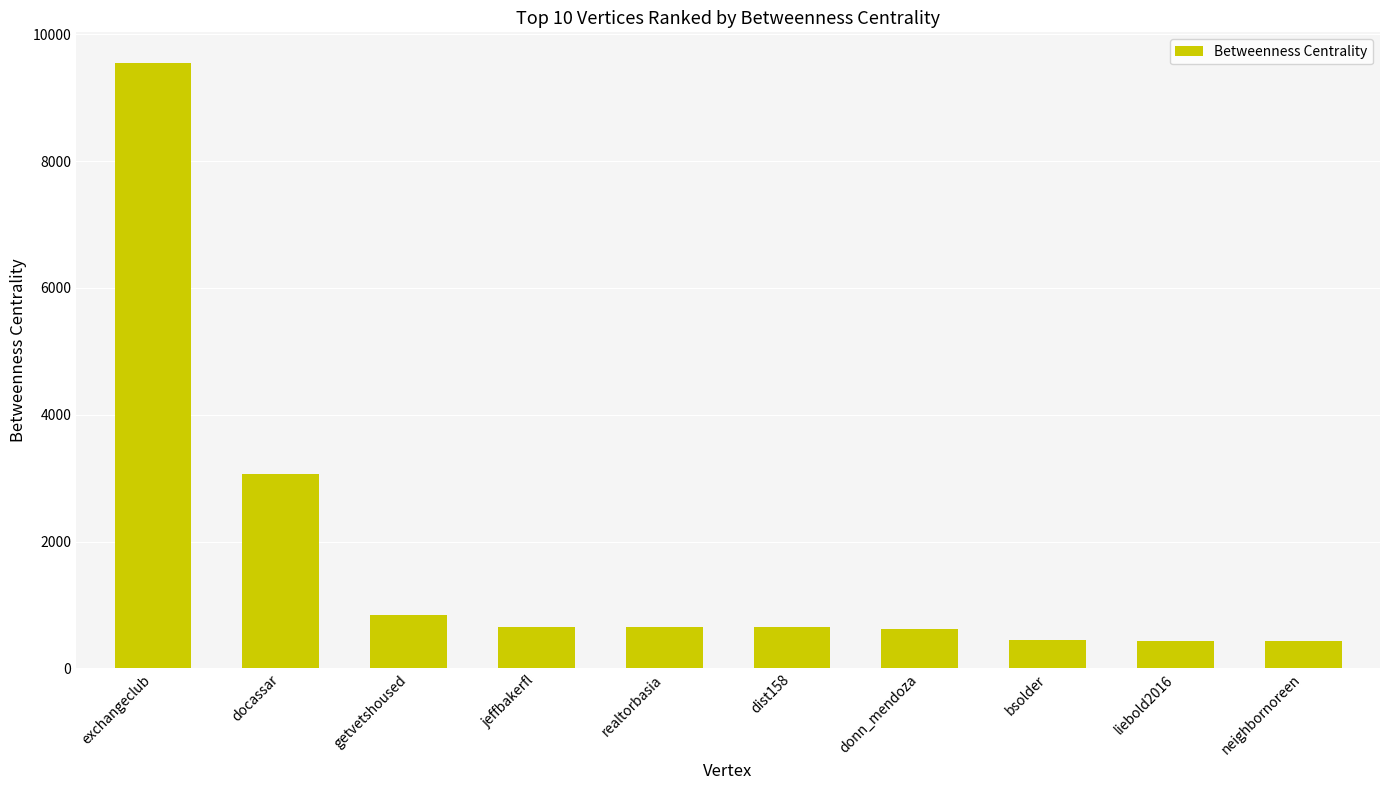

Is it true that the value at donn_mendoza is 233.2?

False